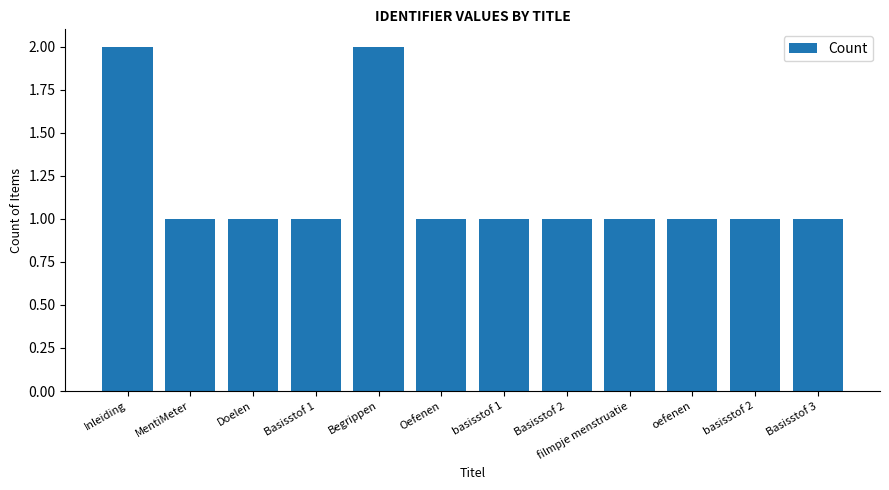

Count the number of data series in this chart.

1